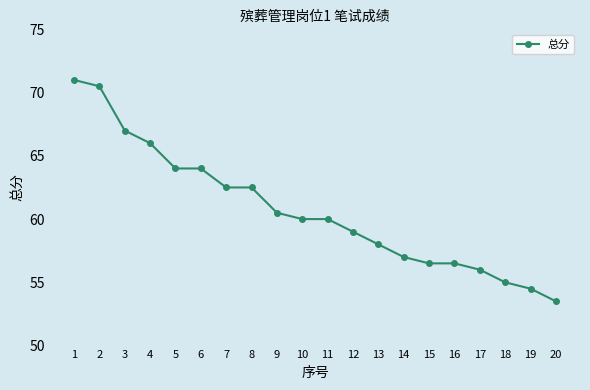

How many series are shown in this chart?

1